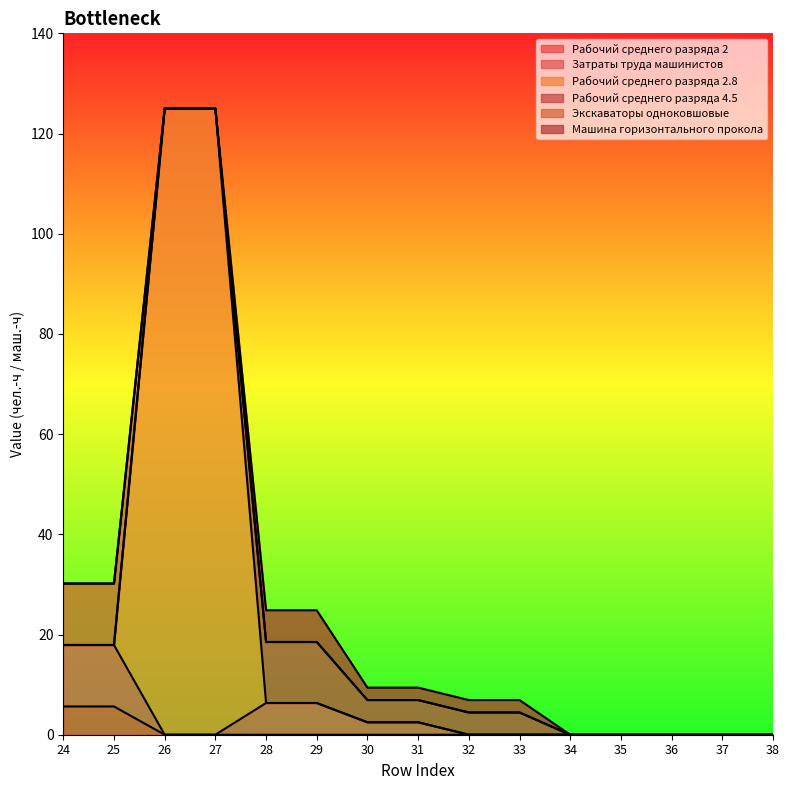

True or false: Рабочий среднего разряда 2 and Затраты труда машинистов cross at least once.

False